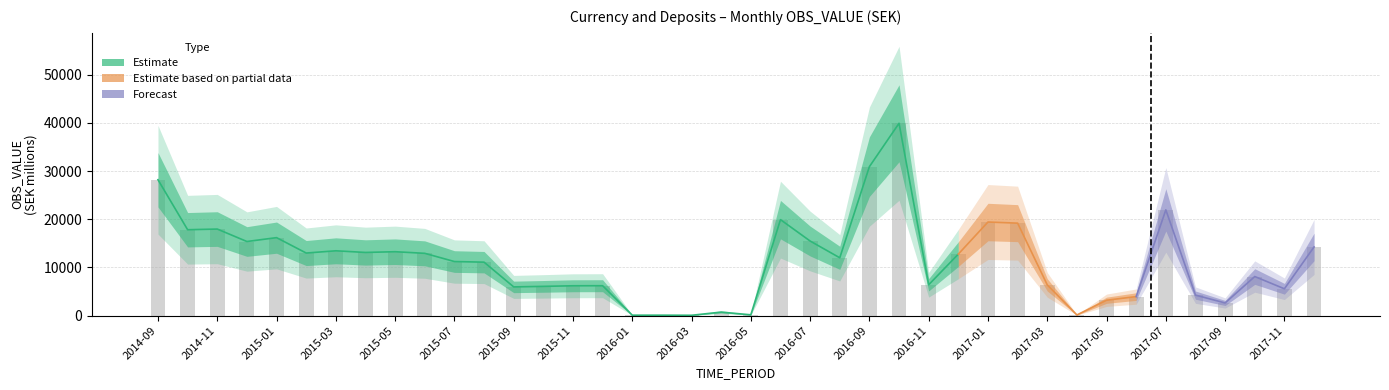

What is the label of the 21st bar from the right?

2016-04